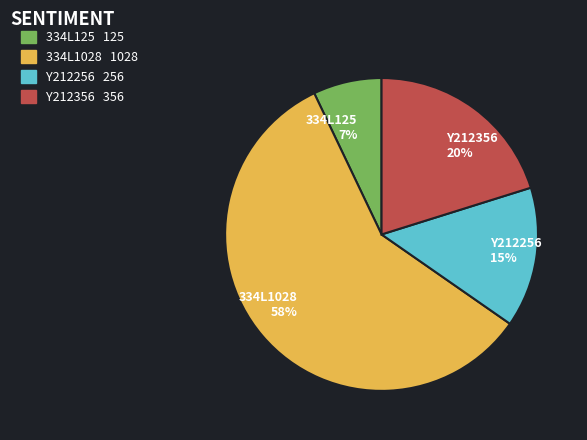

What is the majority slice?

334L1028